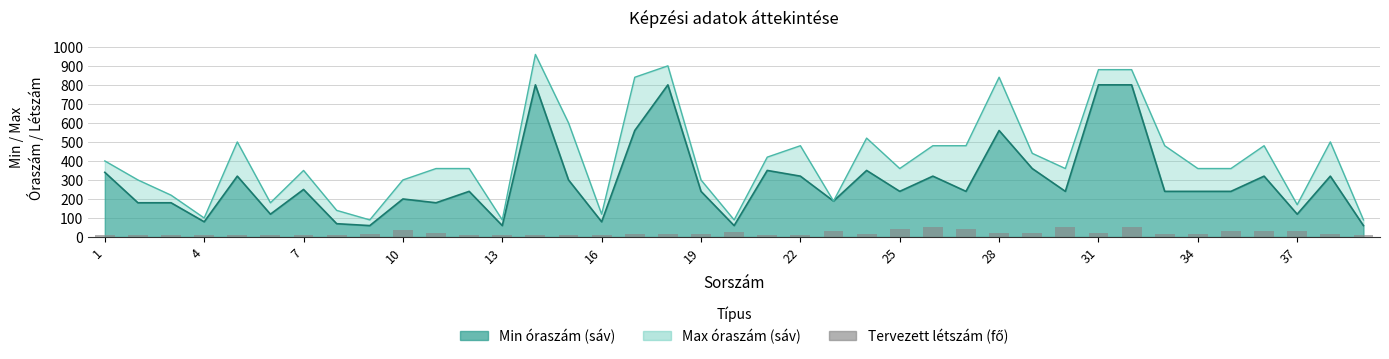

How many values in the Min óraszám series are below 240?

14